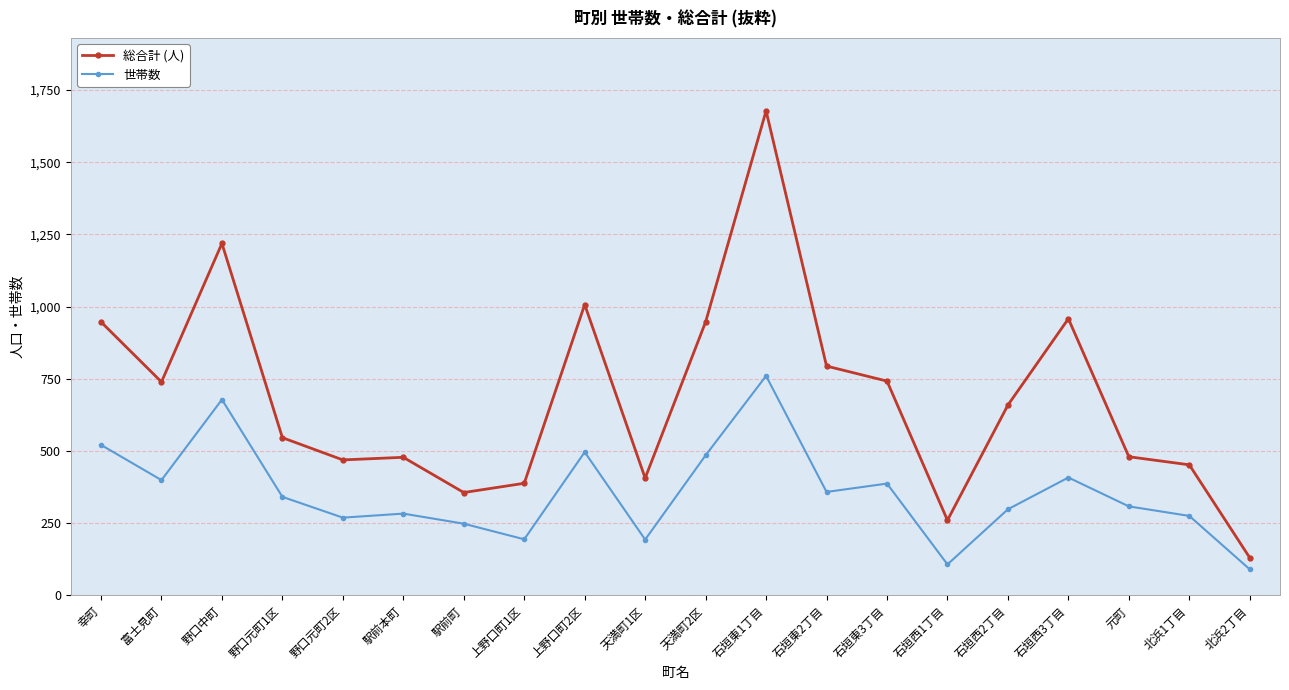

What is the label of the 9th point from the left?

上野口町2区